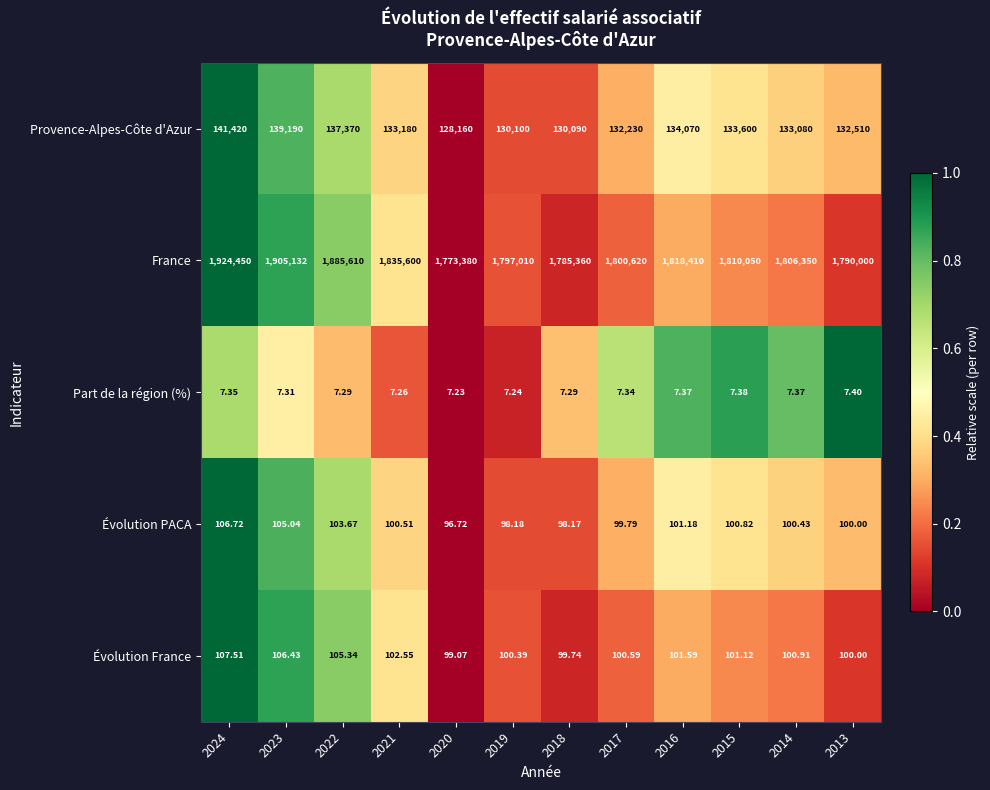

Which series has the largest range (max minus min)?

France